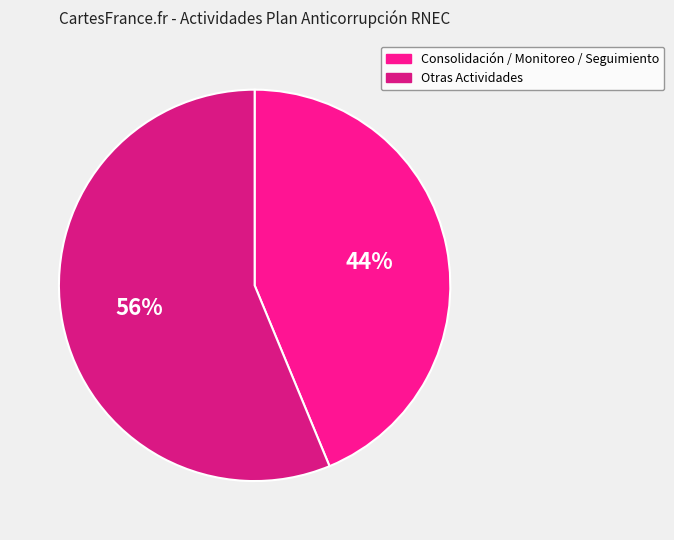

To the nearest percent, what is the average slice percentage?

50%